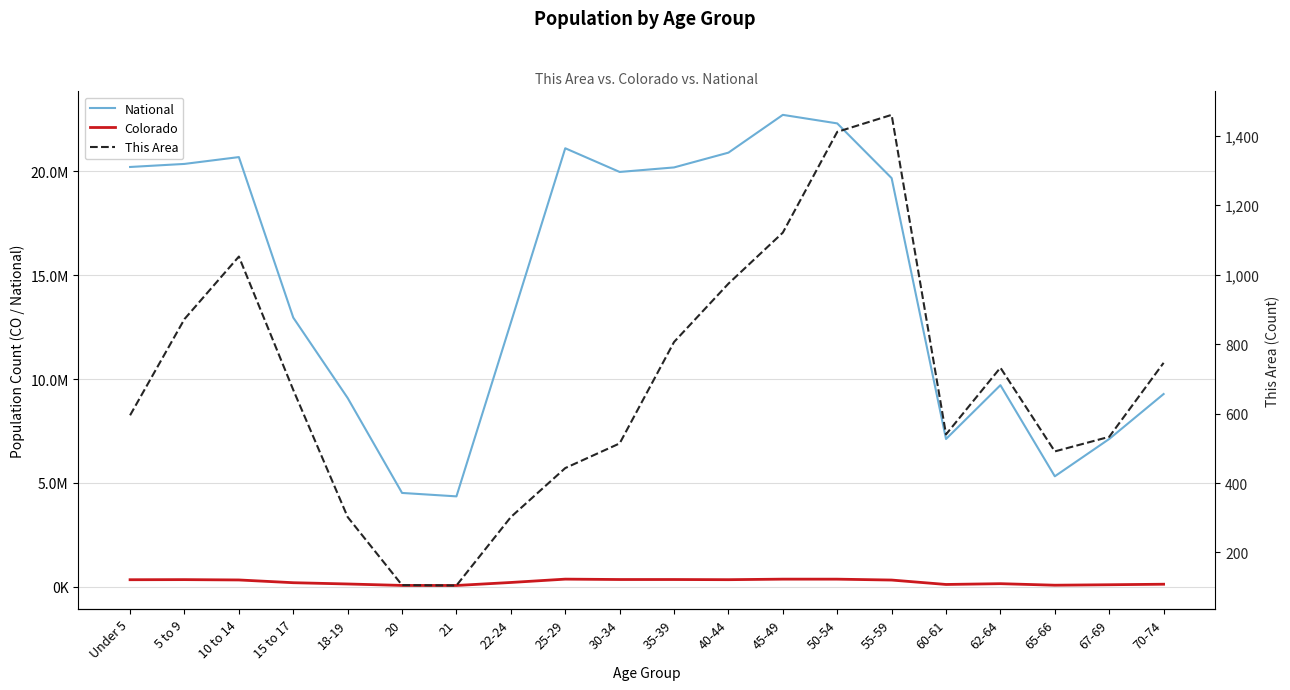

At how many categories does at least one series exceed 13515791?

10